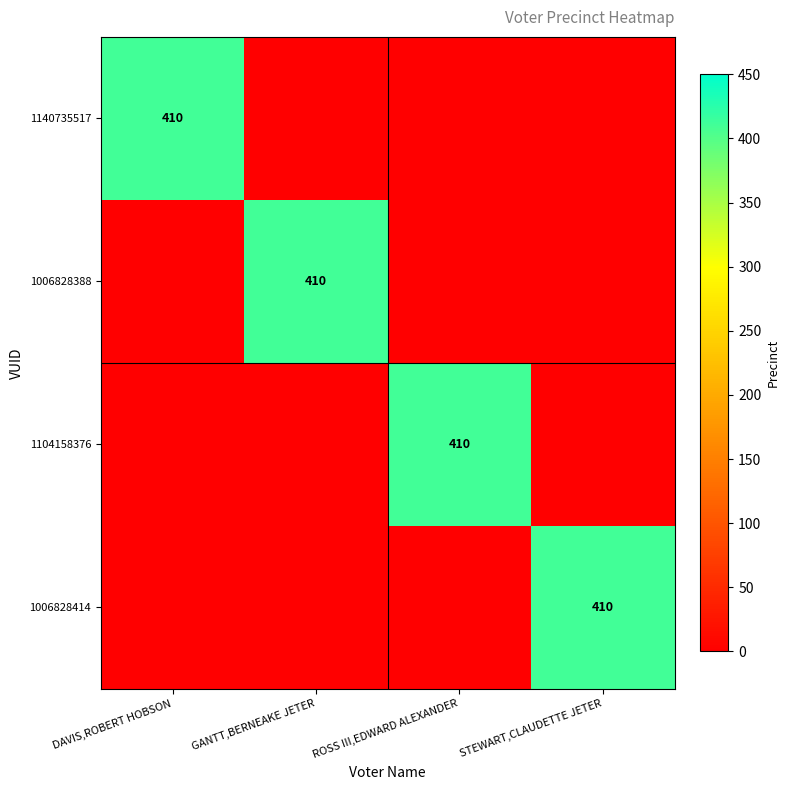

The 1006828388 series shows 557 at GANTT,BERNEAKE JETER. True or false?

False